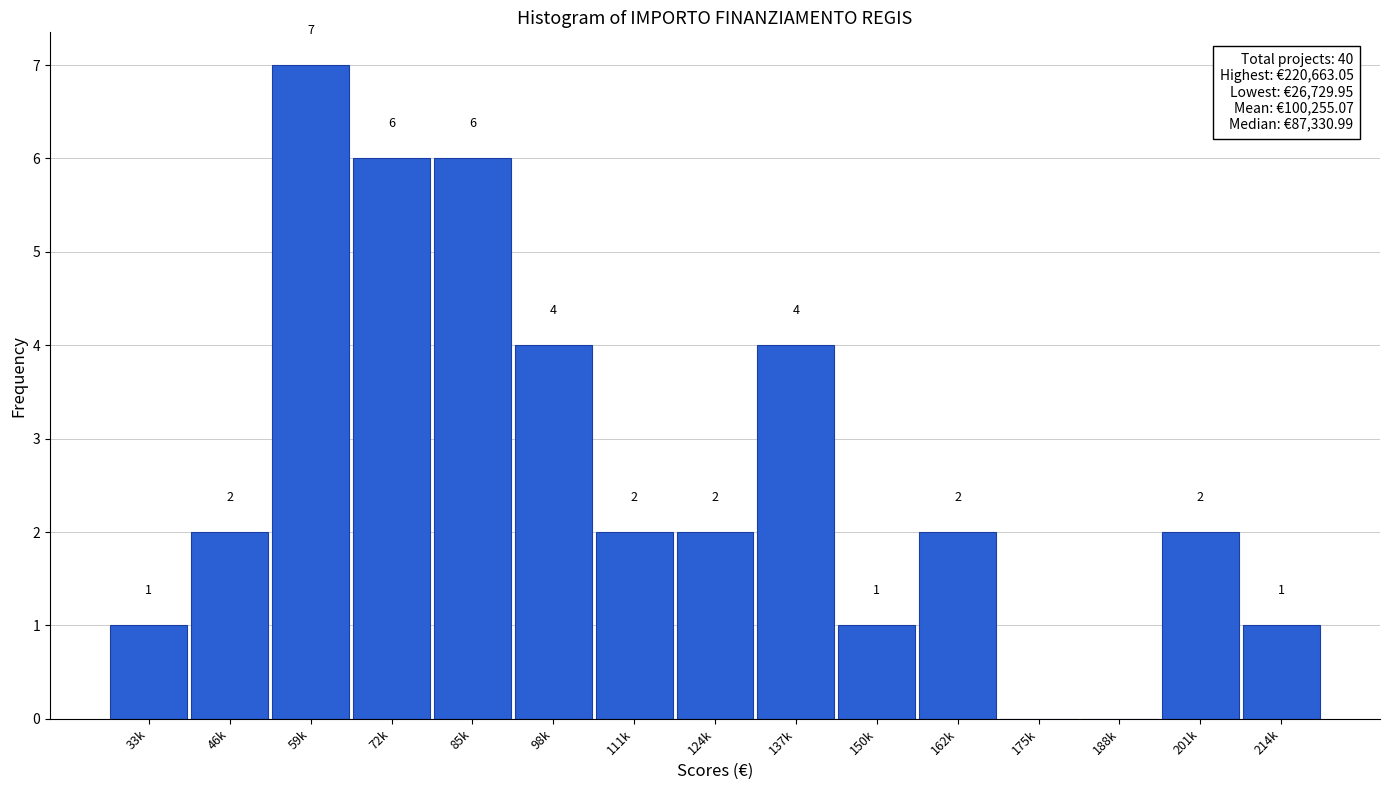

Reading right to left, extract all data points from this chart.

214k=1	201k=2	188k=0	175k=0	162k=2	150k=1	137k=4	124k=2	111k=2	98k=4	85k=6	72k=6	59k=7	46k=2	33k=1